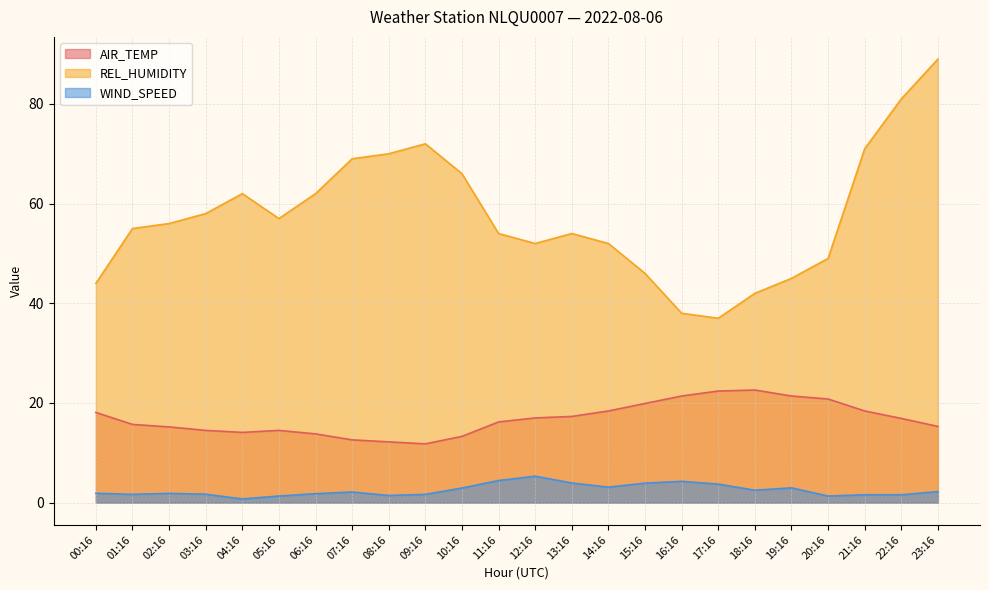

The value of AIR_TEMP at 00:16 is 18.1. True or false?

True